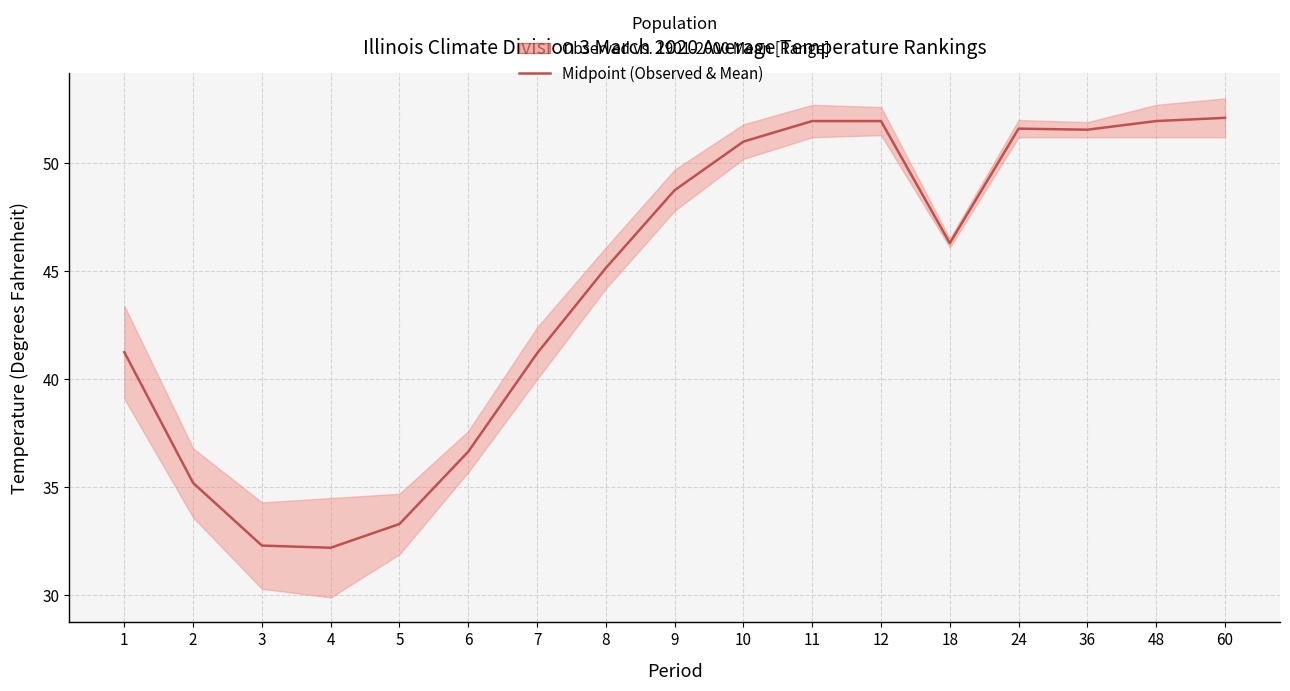

How many points are lower than both their immediate neighbors (excluding endpoints)?

3